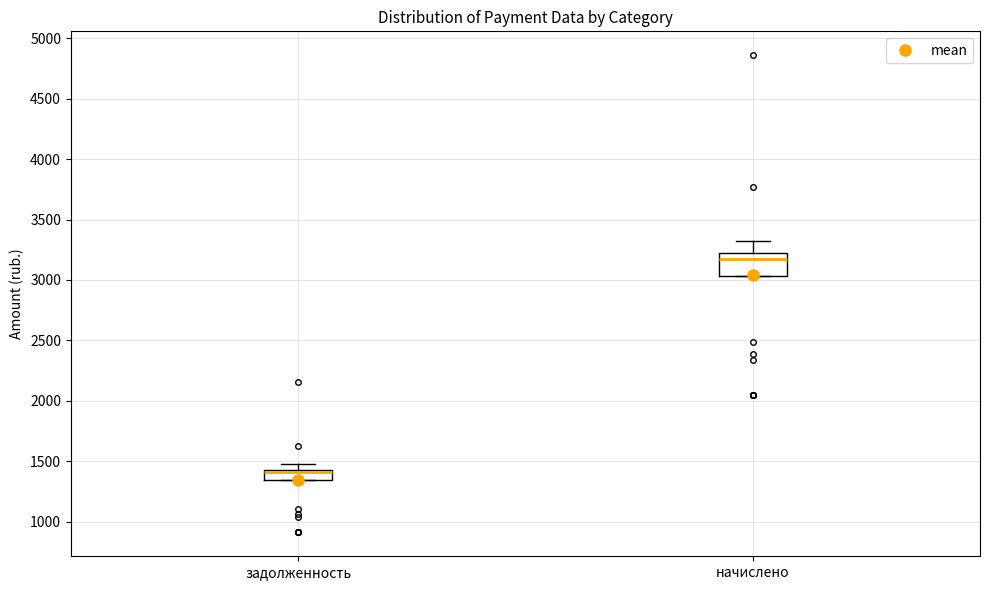

Reading left to right, read every box against the y-axis: the position of its median line, the range the box covers, and the ends of its whiskers. The values are not printed on the chart, so give them approximately, as read against the axis.

задолженность: median 1400, box 1350 to 1450, whiskers 1350 to 1500
начислено: median 3150, box 3050 to 3200, whiskers 3050 to 3300